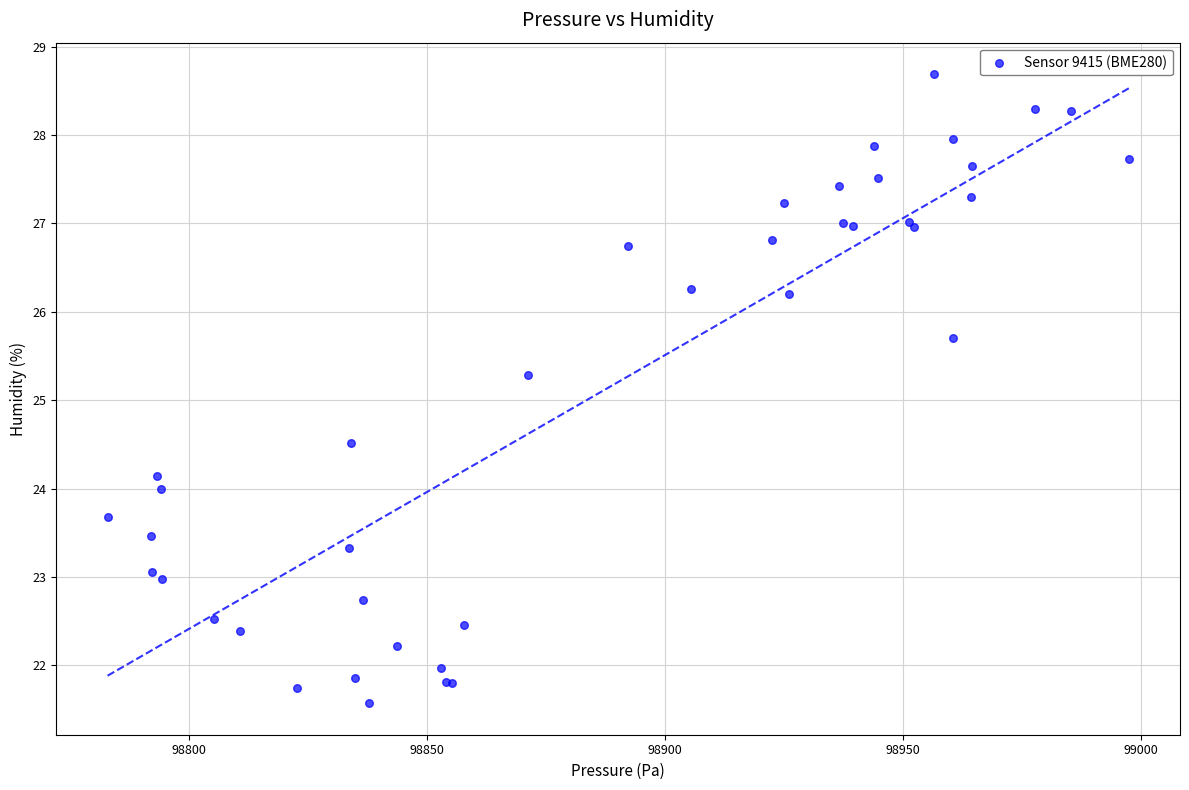

What Y value in the scatter plot is closest to 25?

25.3